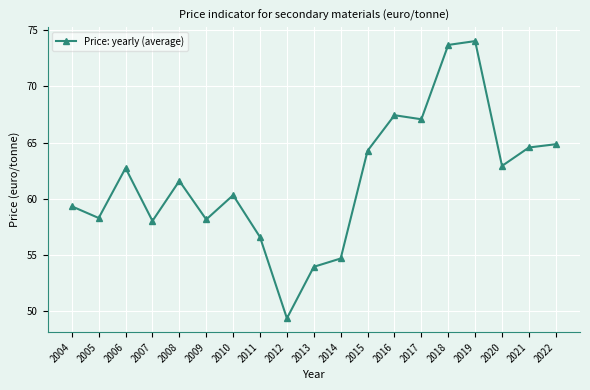

At which category does the data reach its first local valley?

2005